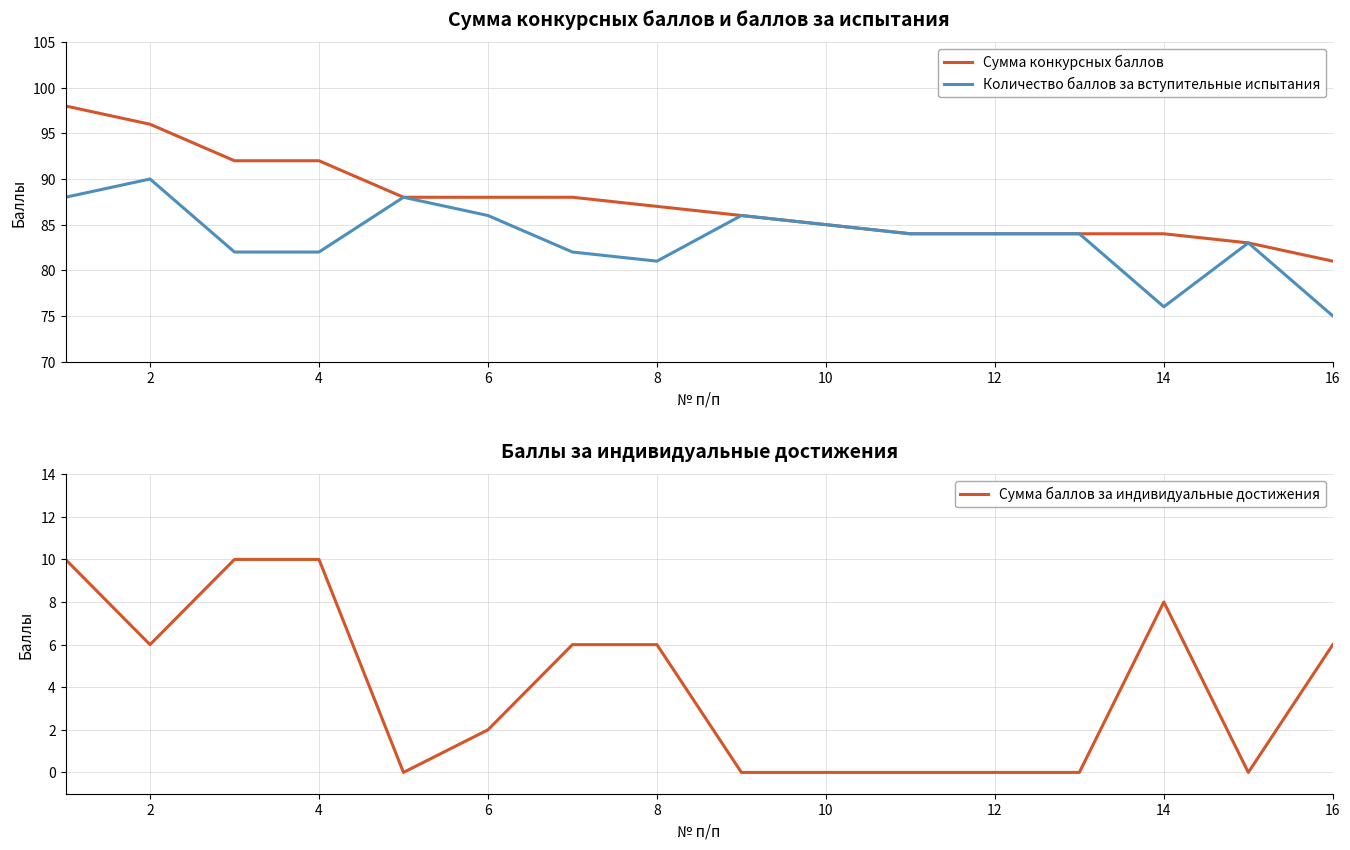

At which label does Сумма конкурсных баллов reach its minimum?

16